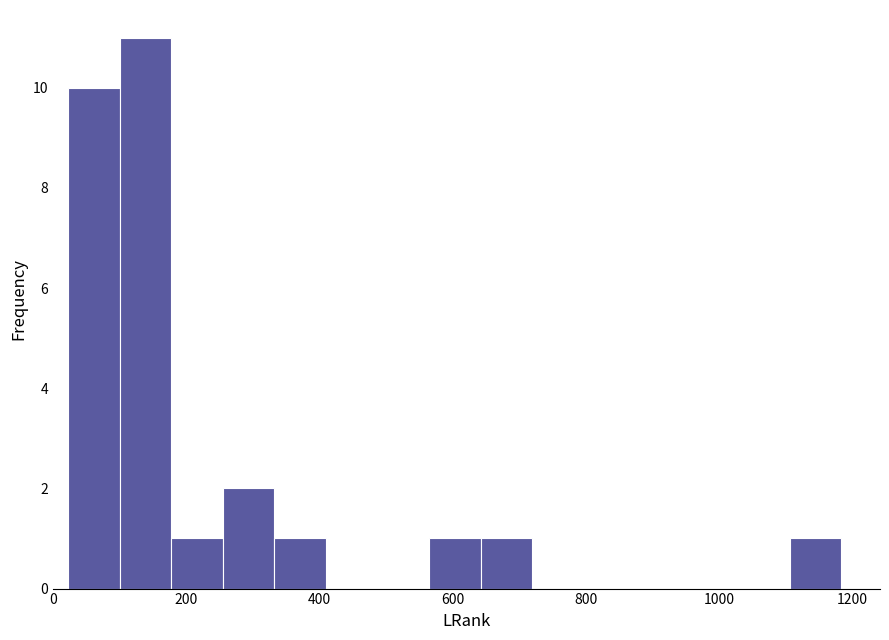

Read against the x-axis, roughly where is the centre of the tallest bar?

140